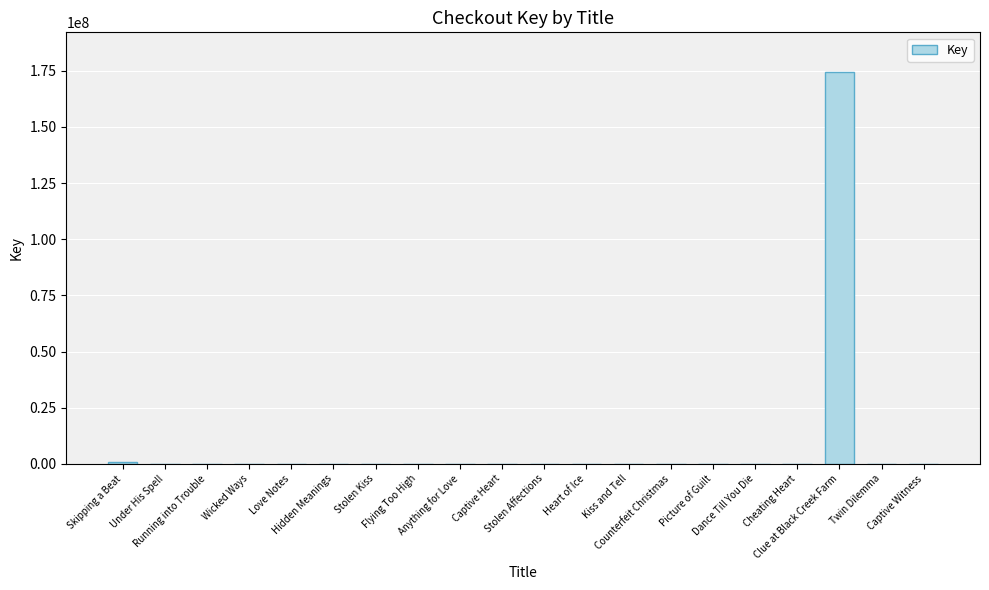

The value at Stolen Kiss is 8803. True or false?

True